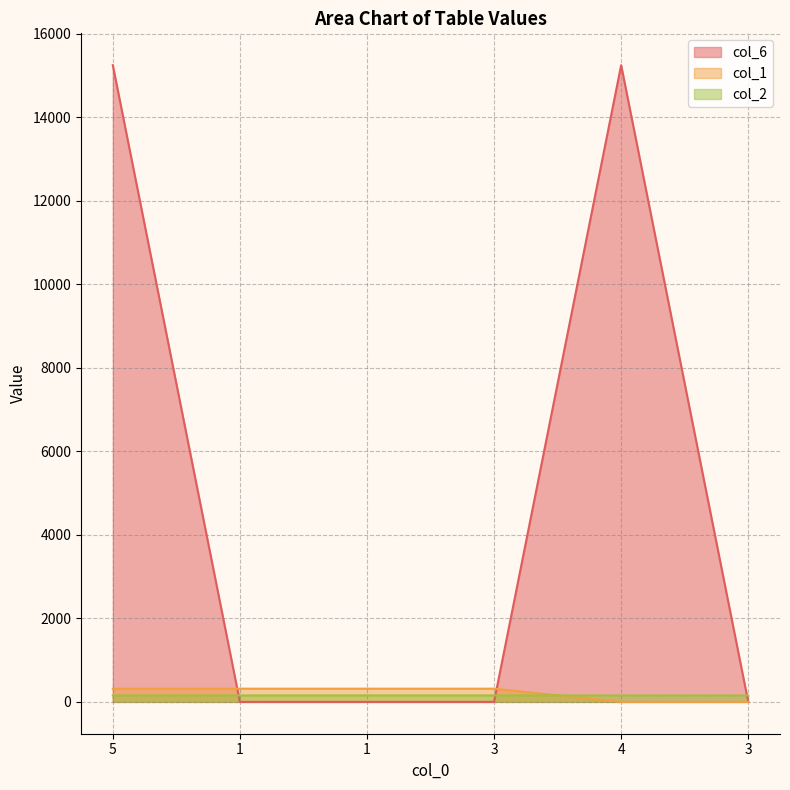

What is the highest value of the col_2 series?

155.0